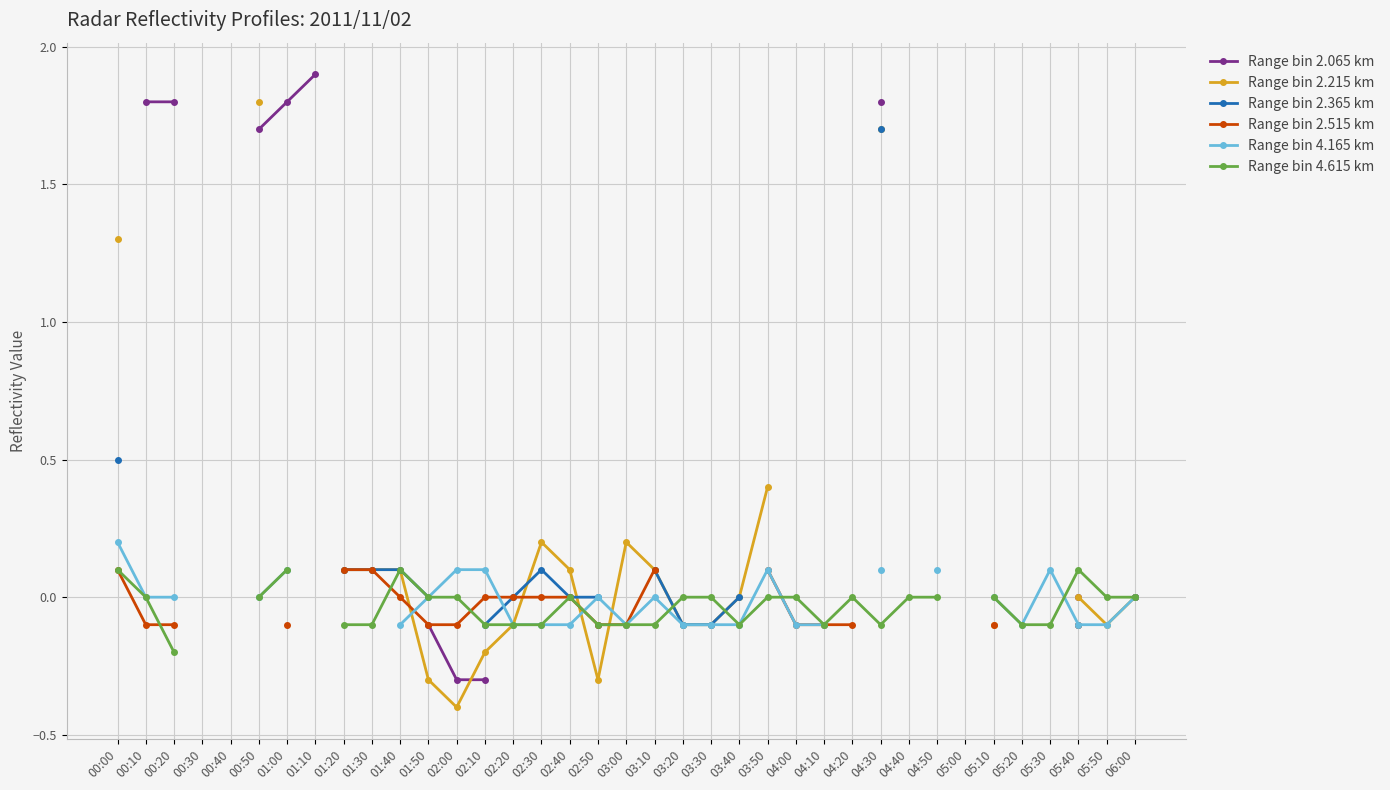

What are all the series names shown in the legend?

Range bin 2.065 km, Range bin 2.215 km, Range bin 2.365 km, Range bin 2.515 km, Range bin 4.165 km, Range bin 4.615 km